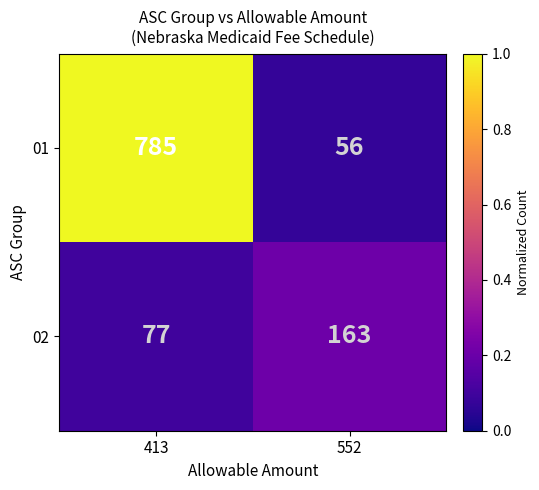

What is the sum of all 02 values?

240